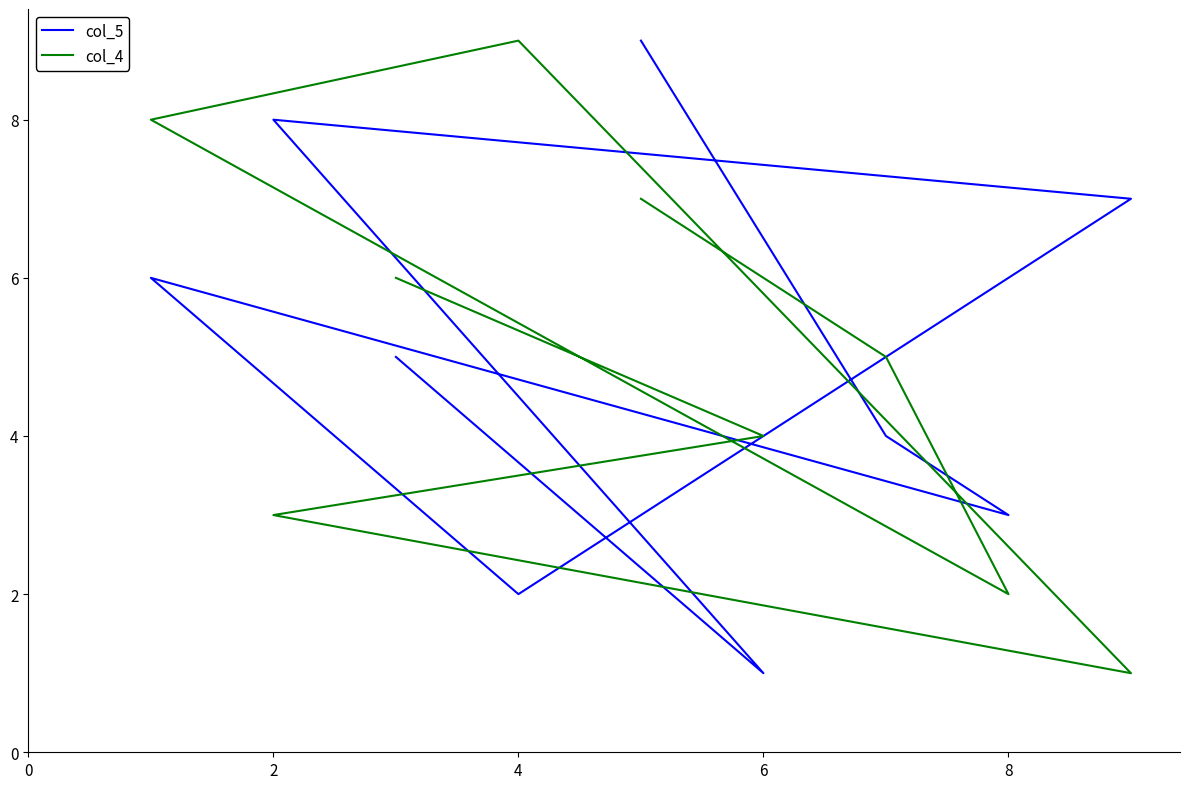

What is the maximum value for col_5?

9